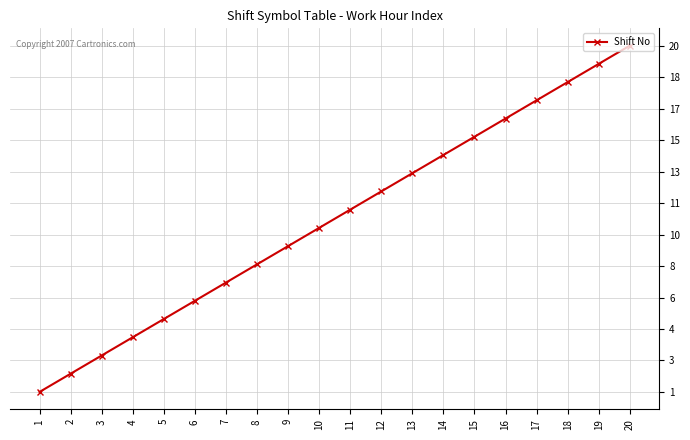

Reading left to right, what are all the values shown in this chart?

1	2	3	4	5	6	7	8	9	10	11	12	13	14	15	16	17	18	19	20